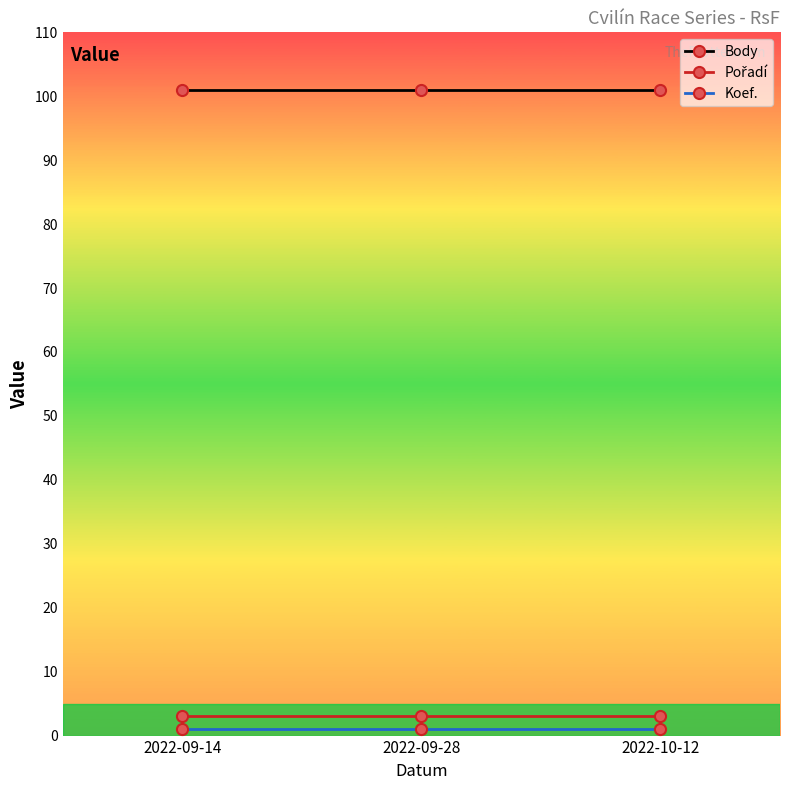

At how many categories does at least one series exceed 74?

3